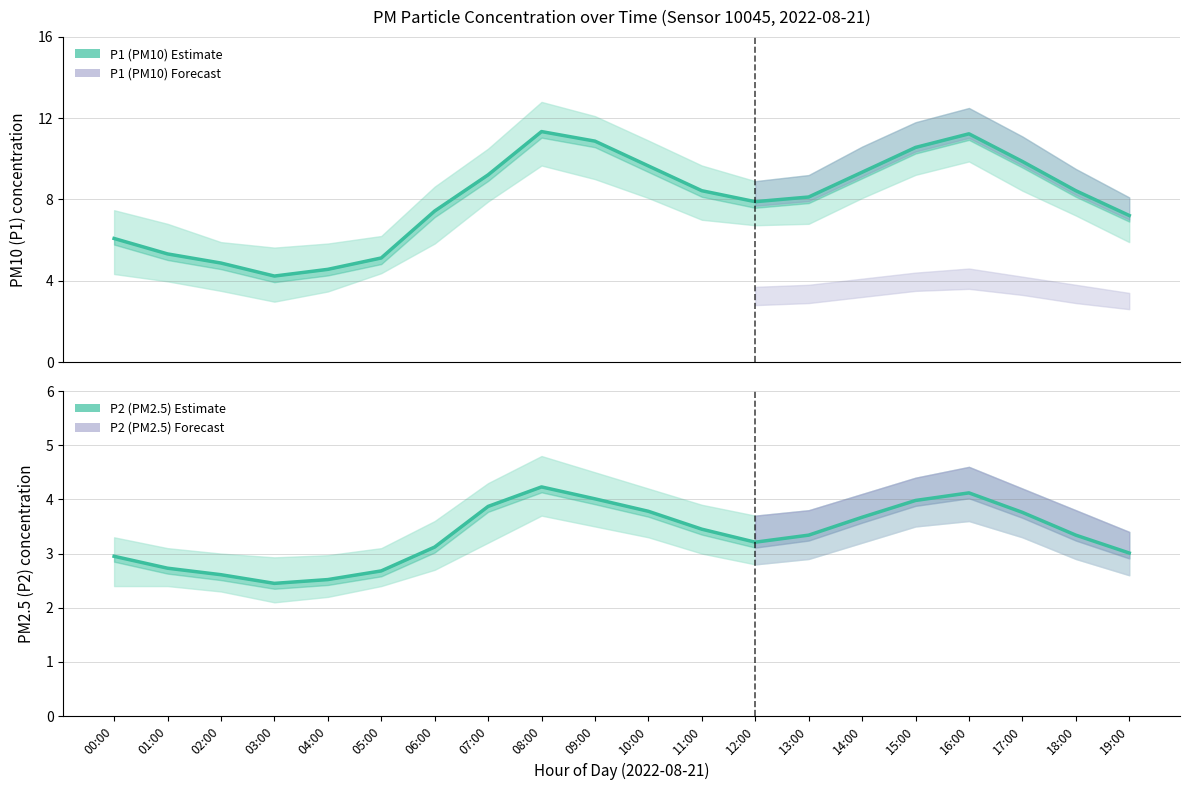

In P1 (PM10) Estimate, how many points are lower than both neighbors (excluding endpoints)?

2